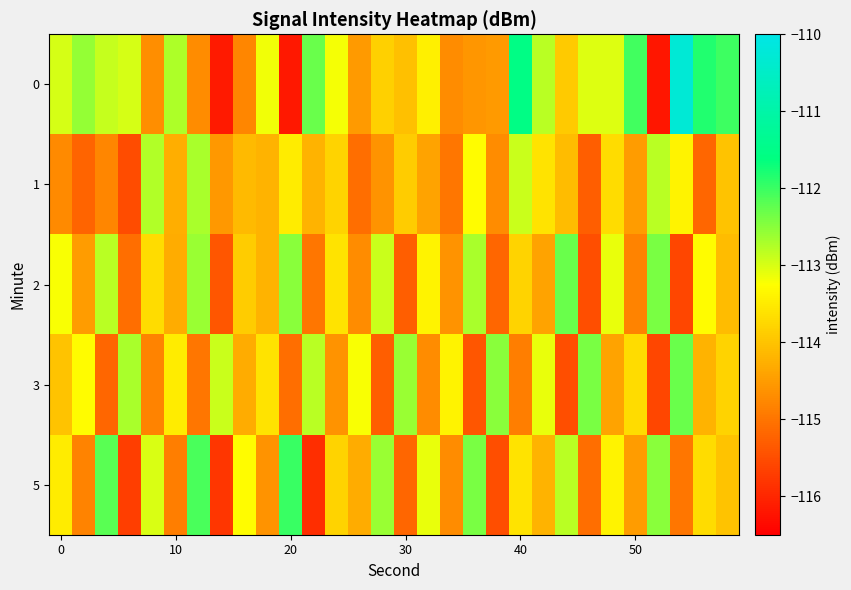

At how many categories does at least one series exceed -115?

30